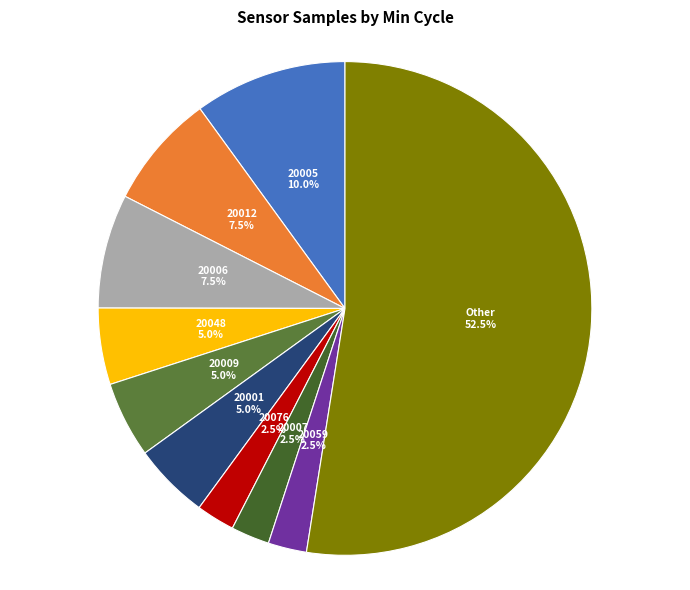

Is there any slice that represents more than half of the pie?

Yes